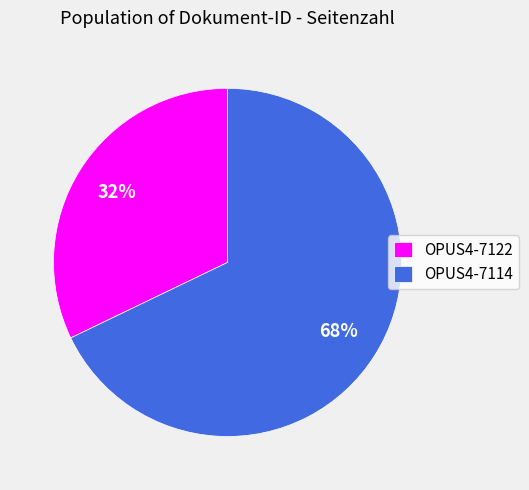

How many slices are in this pie chart?

2